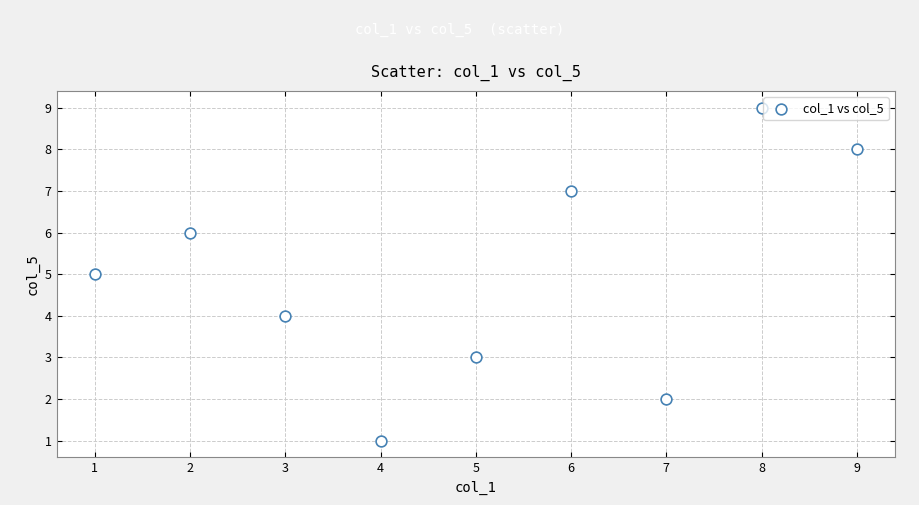

What is the range of Y values (max minus min)?

8